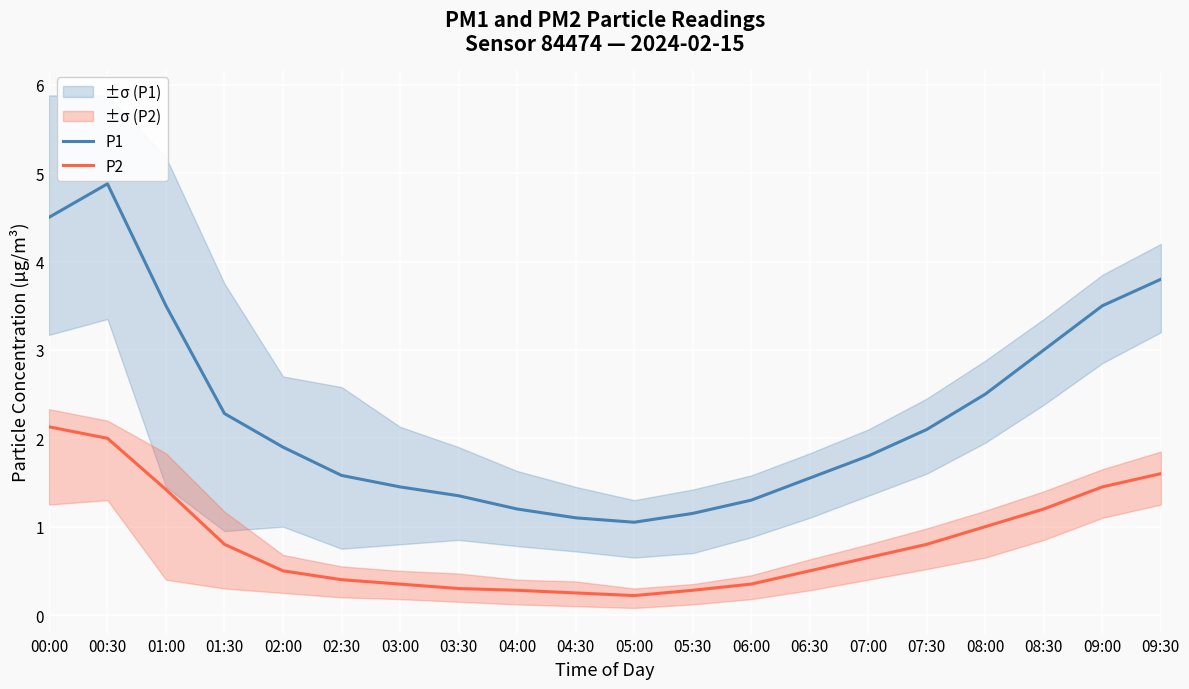

True or false: P1 and P2 intersect in this chart.

False